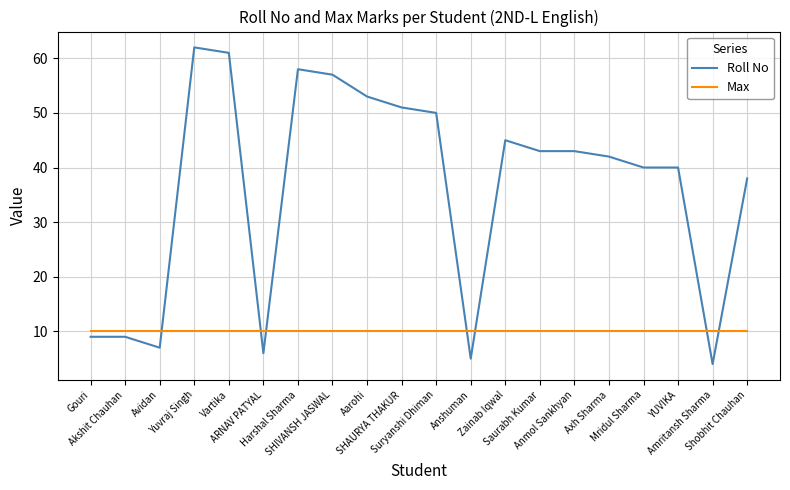

Which series has the widest spread of values?

Roll No